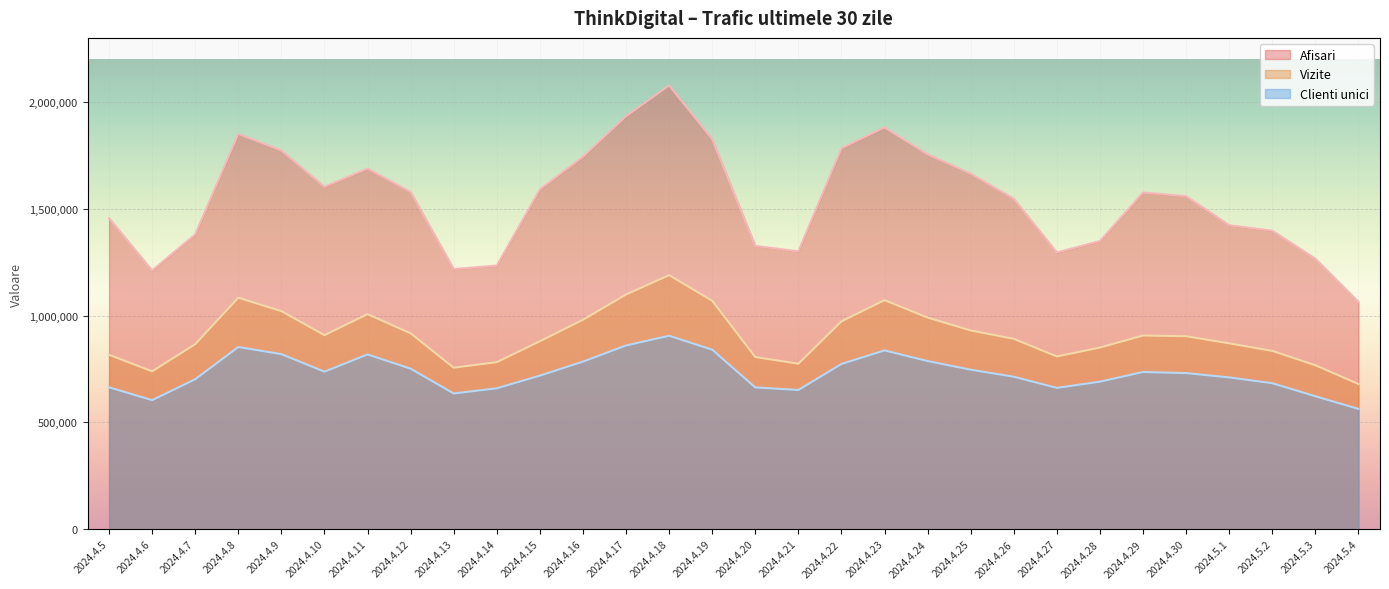

True or false: Vizite and Afisari intersect in this chart.

False